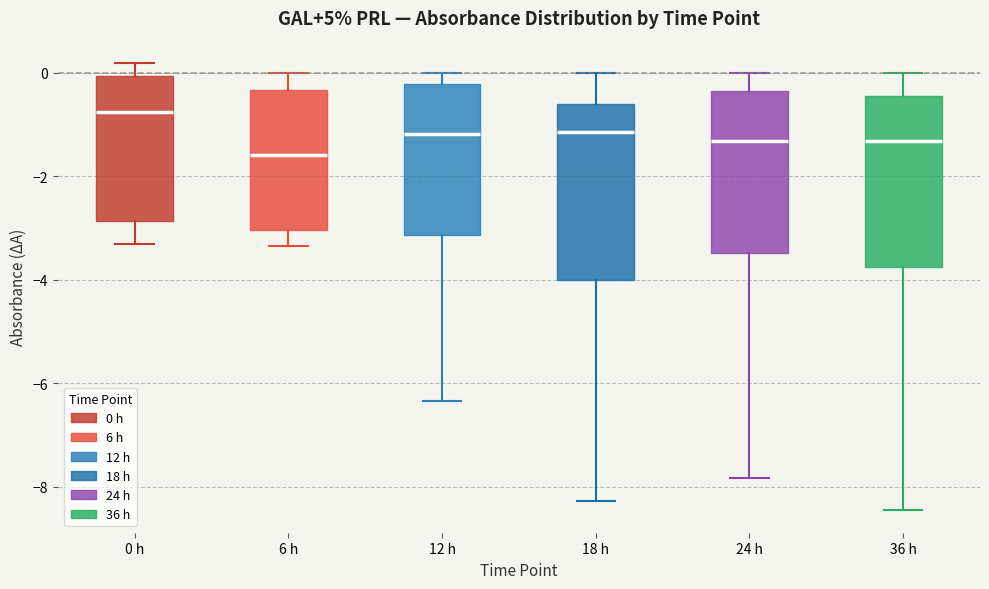

Reading left to right, read every box against the y-axis: the position of its median line, the range the box covers, and the ends of its whiskers. The values are not printed on the chart, so give them approximately, as read against the axis.

0 h: median -0.8, box -2.8 to 0.0, whiskers -3.4 to 0.2
6 h: median -1.6, box -3.0 to -0.4, whiskers -3.4 to 0.0
12 h: median -1.2, box -3.2 to -0.2, whiskers -6.4 to 0.0
18 h: median -1.2, box -4.0 to -0.6, whiskers -8.2 to 0.0
24 h: median -1.4, box -3.4 to -0.4, whiskers -7.8 to 0.0
36 h: median -1.4, box -3.8 to -0.4, whiskers -8.4 to 0.0